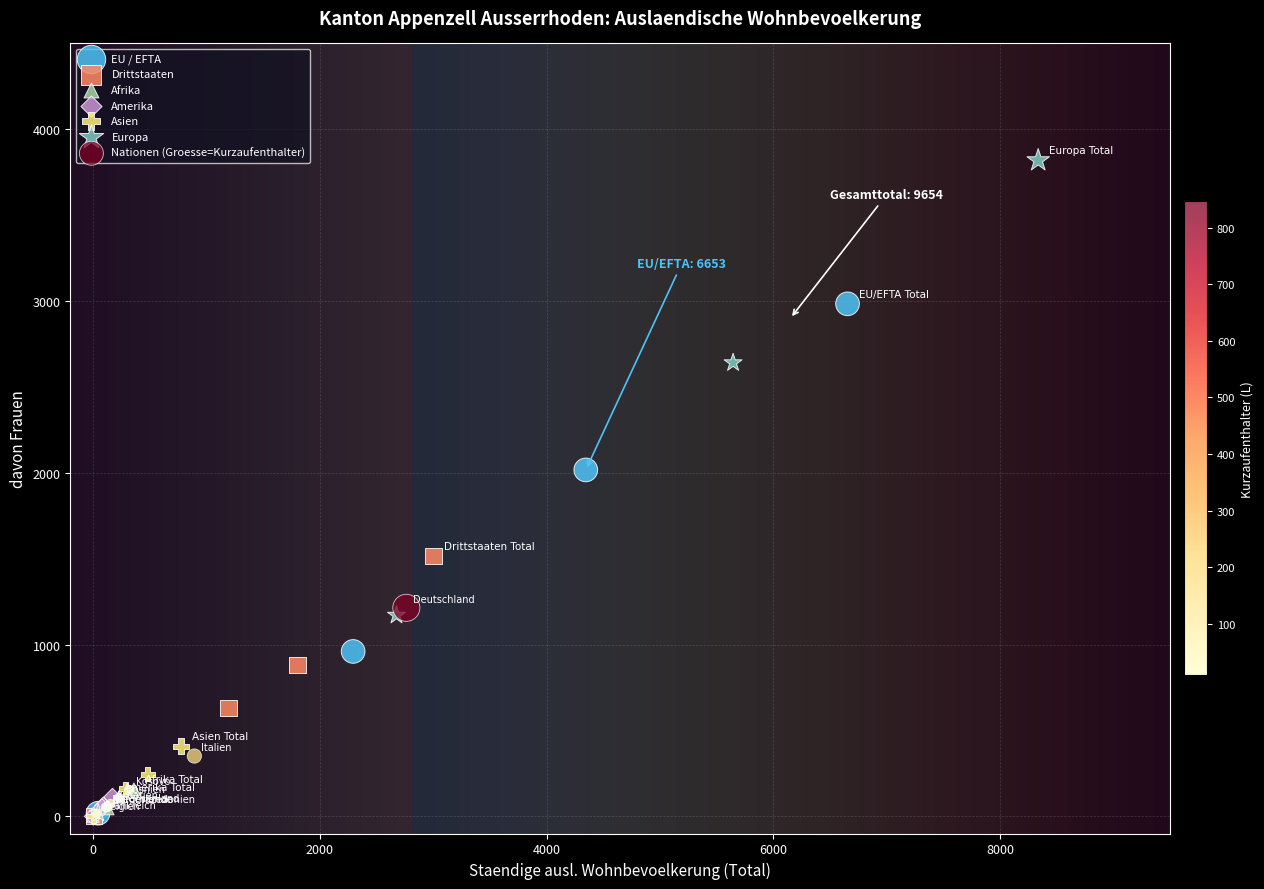

Which series contains the highest Y value?

Europa